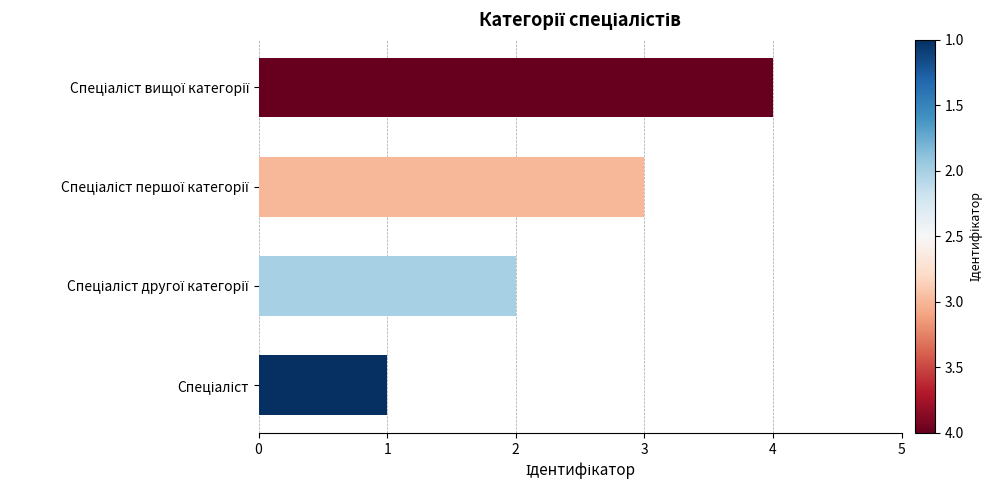

How many bars are there in total?

4